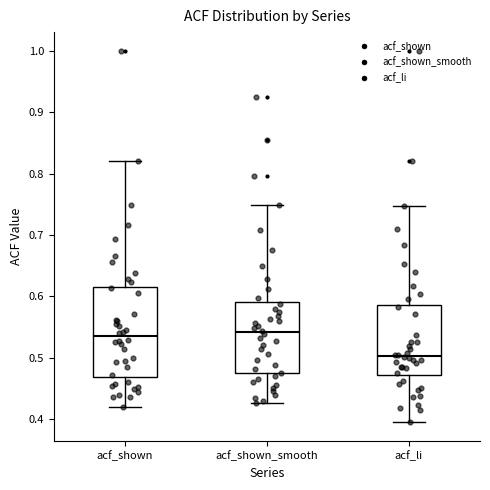

Comparing the boxes themselves (not the whiskers), which one is the tallest?

acf_shown